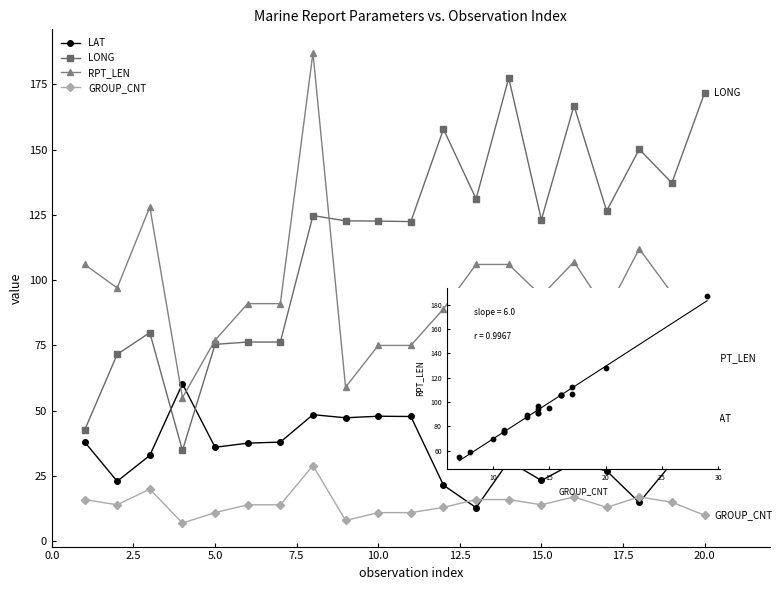

Which series has the largest total across all categories?

LONG